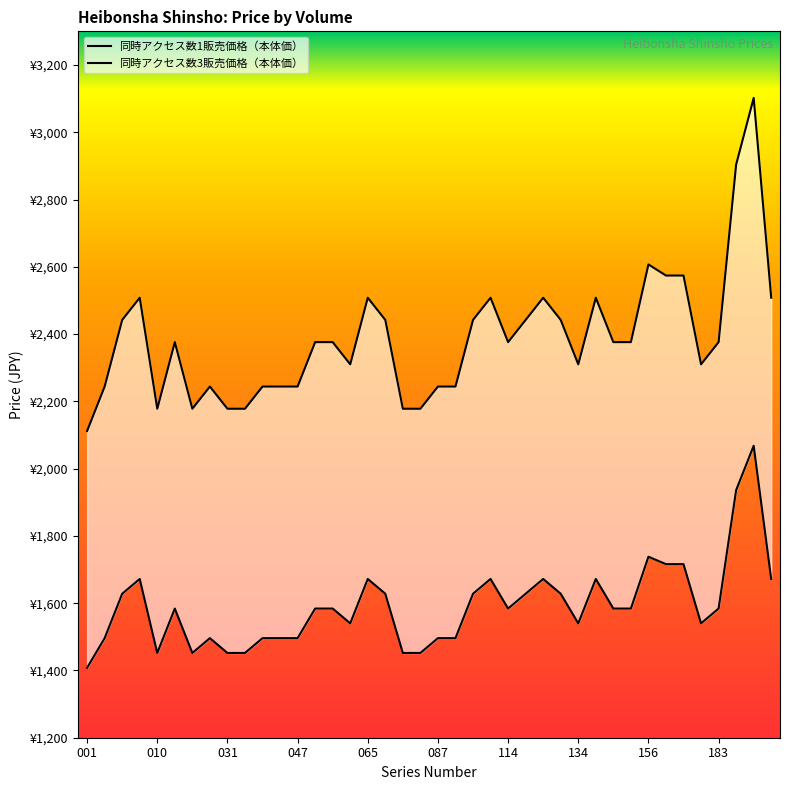

The value of 同時アクセス数1販売価格（本体価） at 130 is 1628. True or false?

True